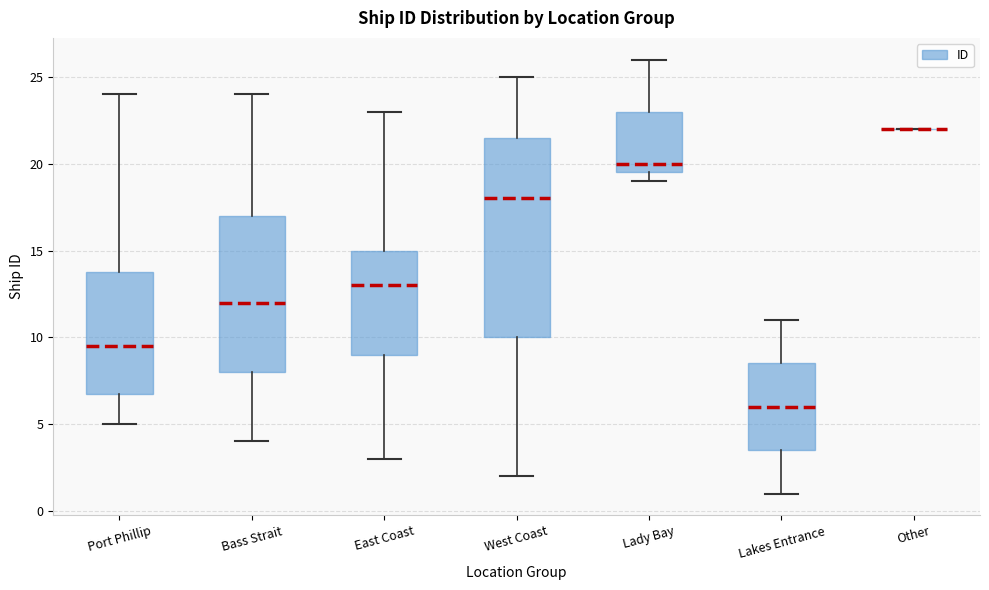

Comparing the boxes themselves (not the whiskers), which one is the tallest?

West Coast